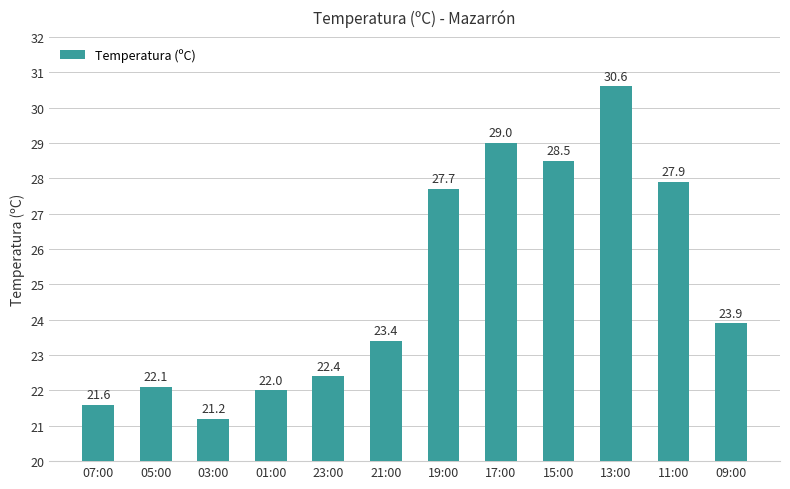

The value at 11:00 is 8.2. True or false?

False